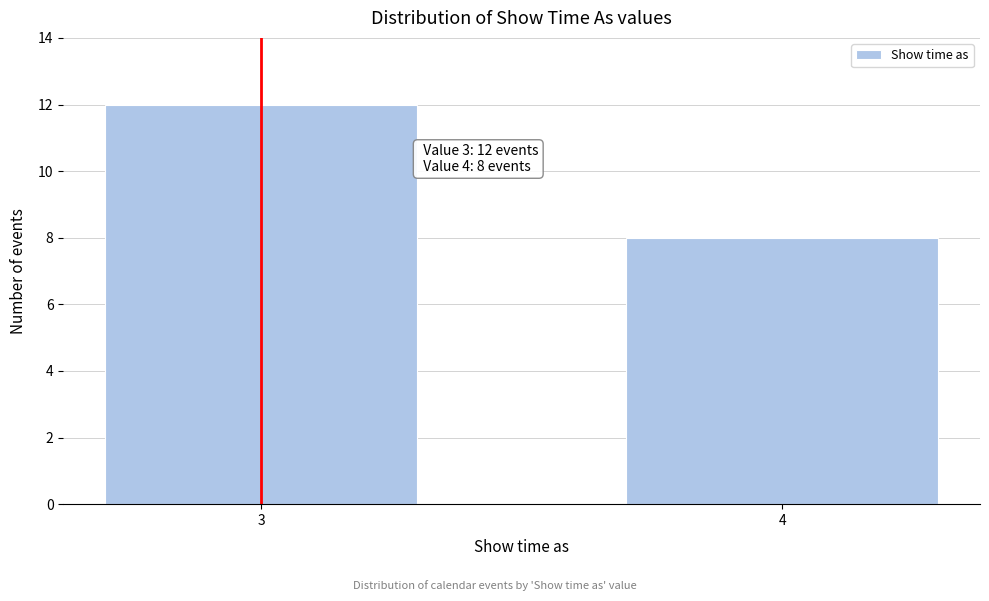

Reading left to right, list all the values displayed in this chart.

12	8